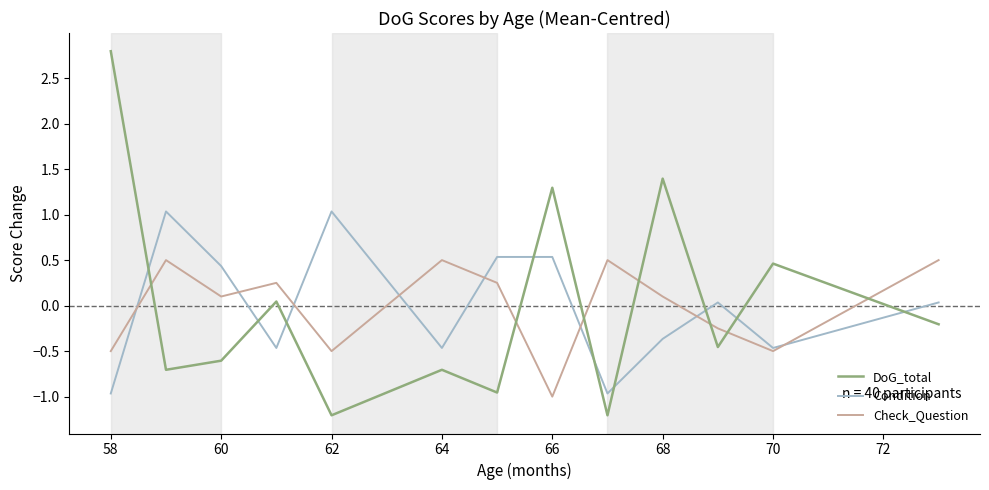

How many times do DoG_total and Condition cross each other?

9